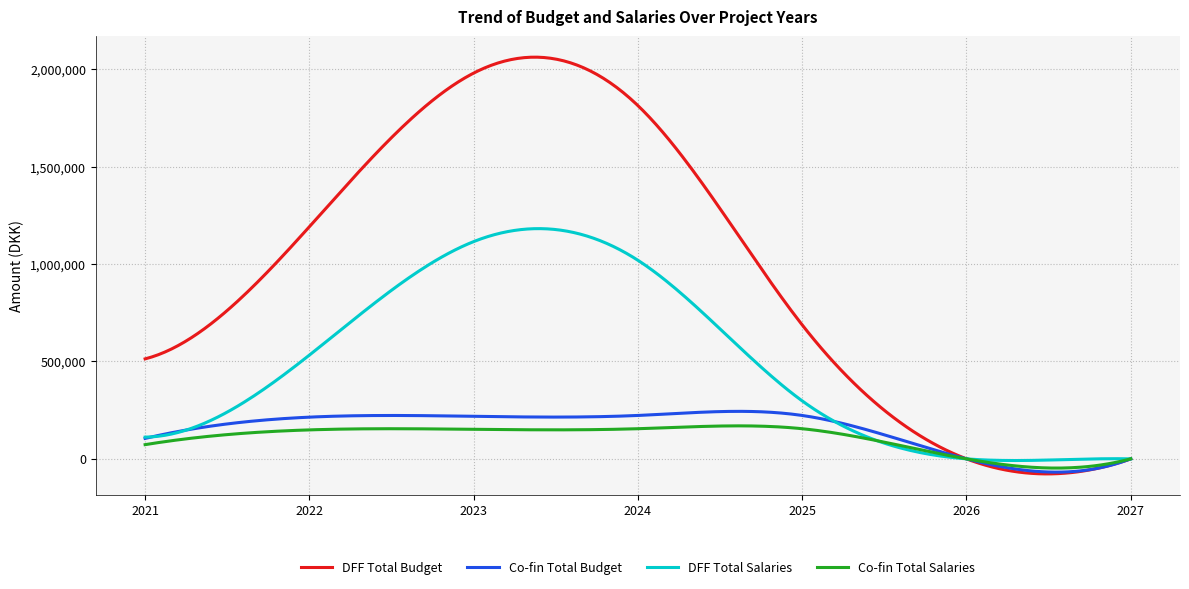

What is the highest value of the DFF Total Budget series?

2062167.0